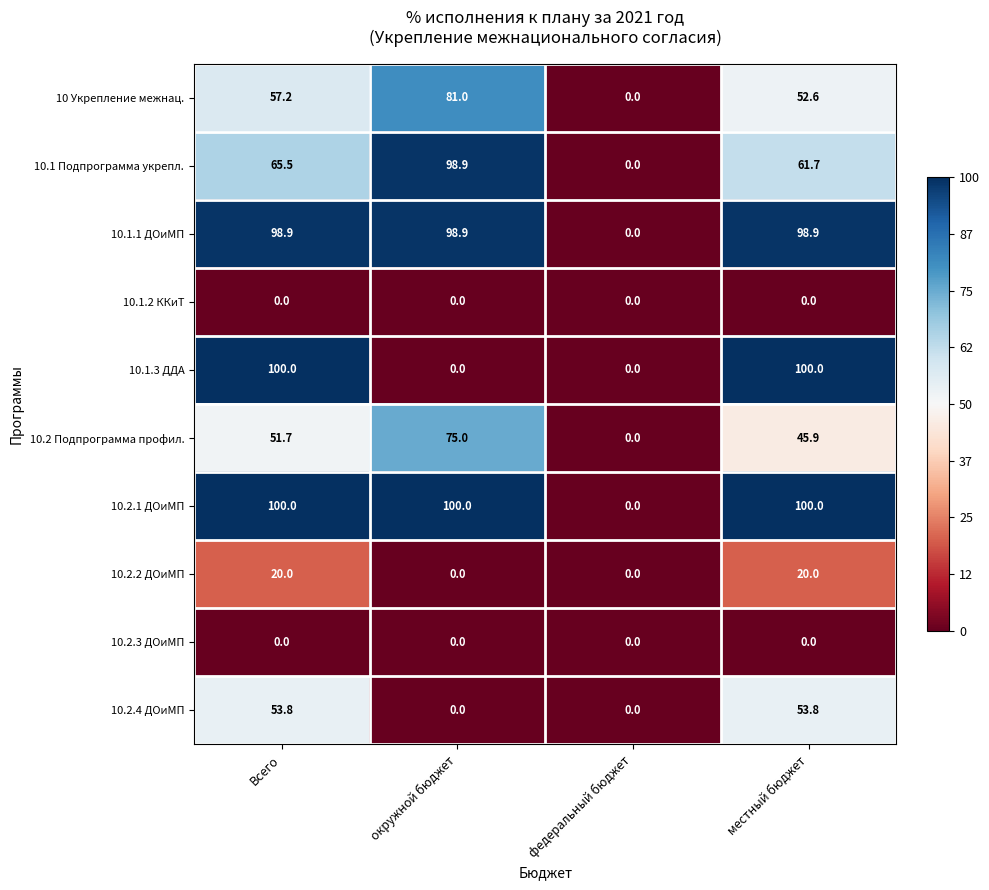

Which series changed the most between Всего and окружной бюджет?

10.1.3 ДДА